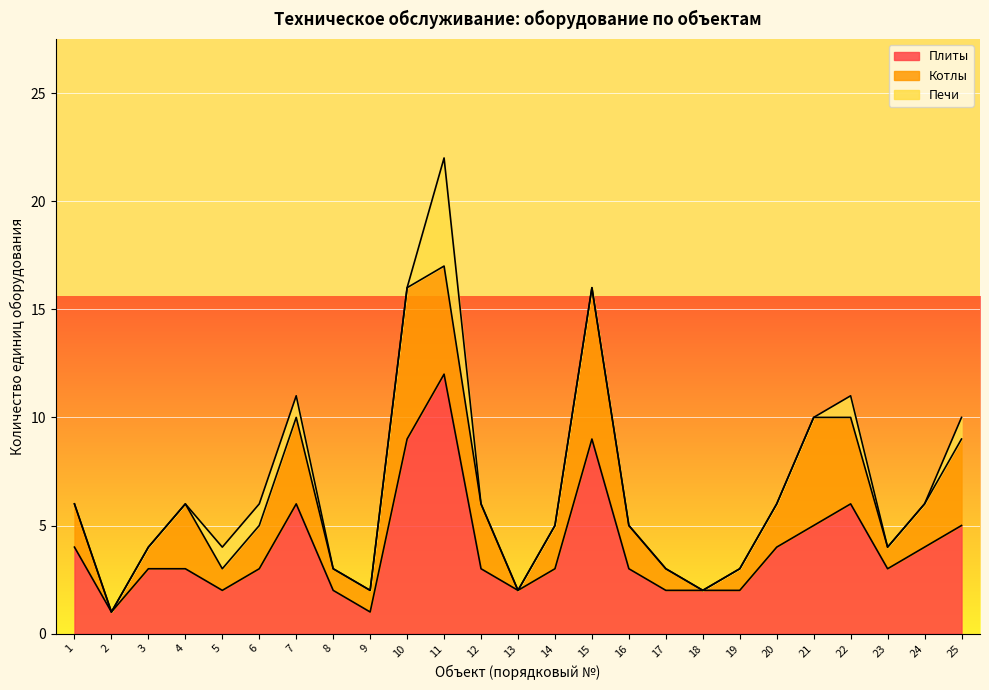

List the labels in order of Котлы value, smallest first.

2, 13, 18, 3, 5, 8, 9, 17, 19, 23, 1, 6, 14, 16, 20, 24, 4, 12, 7, 22, 25, 11, 21, 10, 15